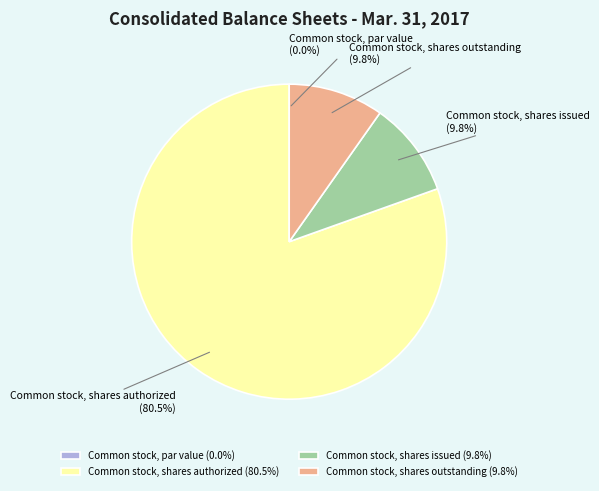

Which has a higher value, Common stock, shares outstanding or Common stock, shares authorized?

Common stock, shares authorized